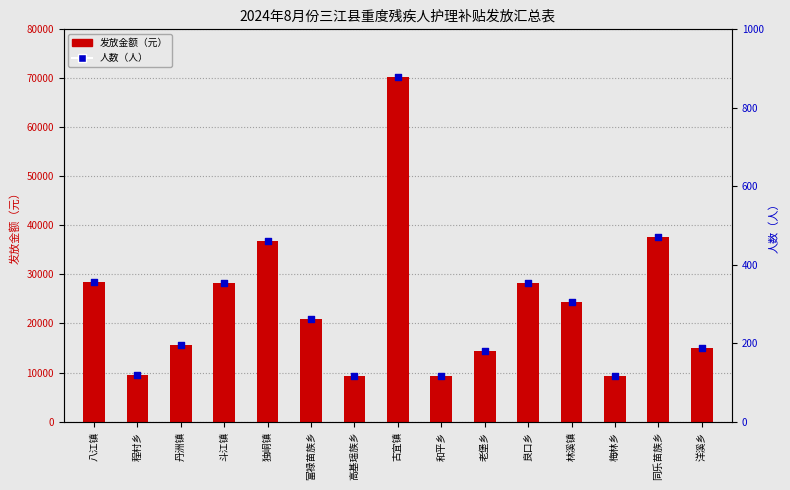

What are all the series names shown in the legend?

发放金额（元）, 人数（人）